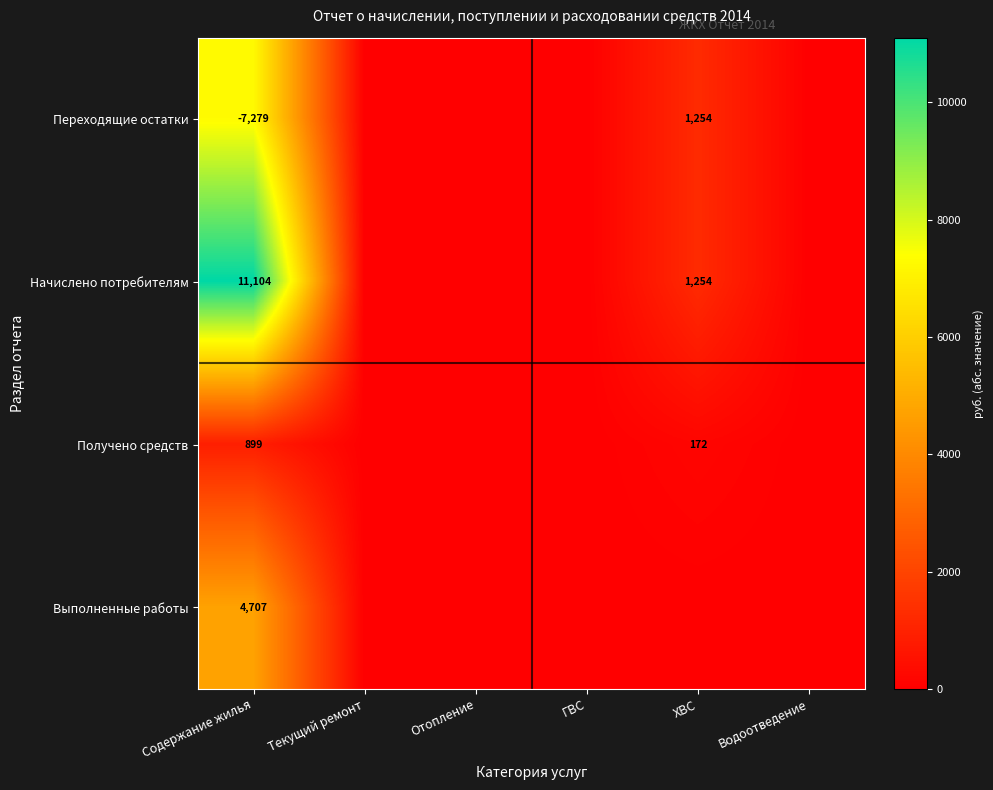

What is the difference between the highest and lowest values at Содержание жилья?

18383